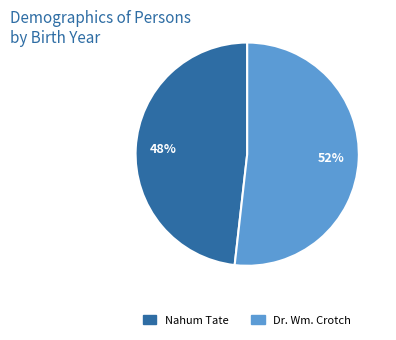

Count the number of slices in the pie.

2